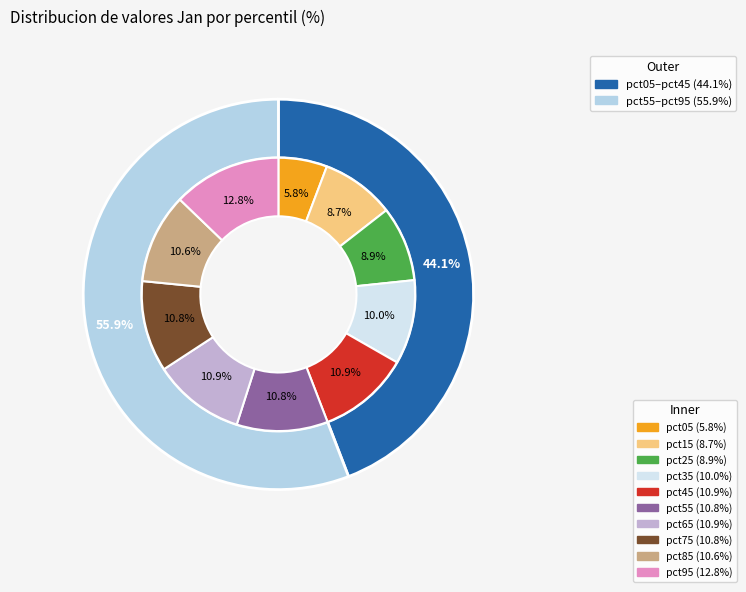

To the nearest percent, what is the difference between the pct85 and pct25 slice percentages?

2%